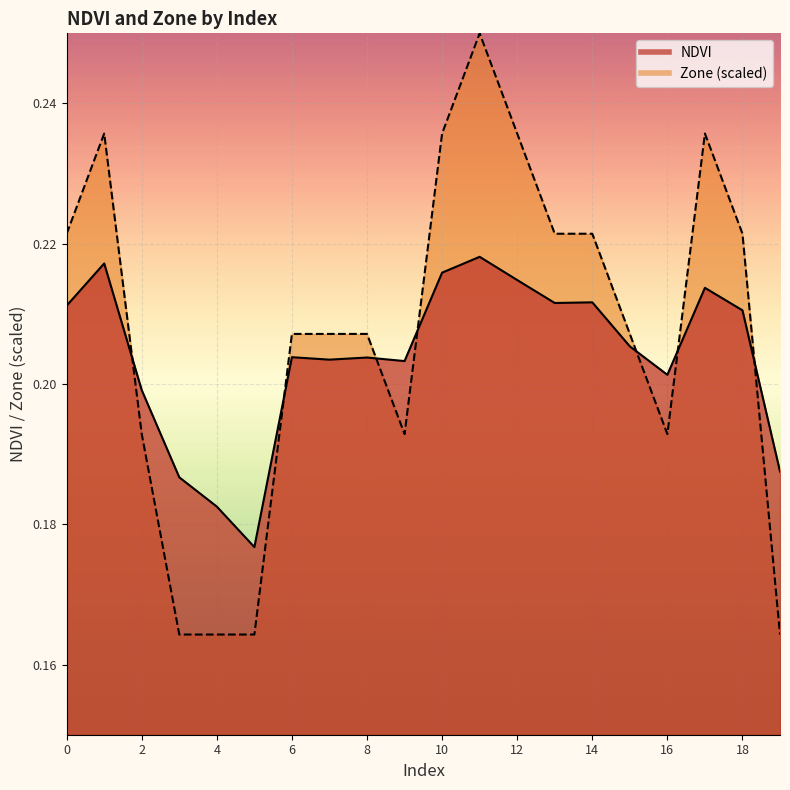

At which category does NDVI reach its first local valley?

5